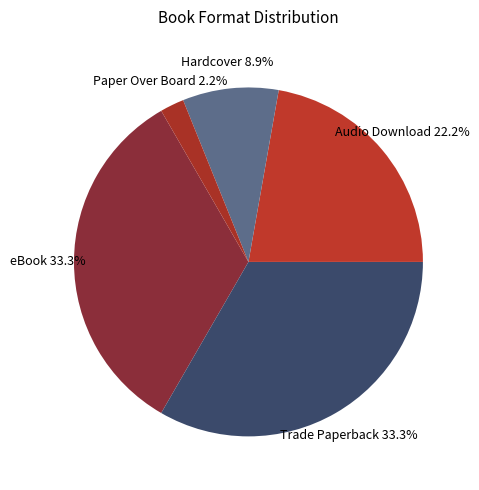

Combined, do Audio Download and Paper Over Board account for over 50%?

No